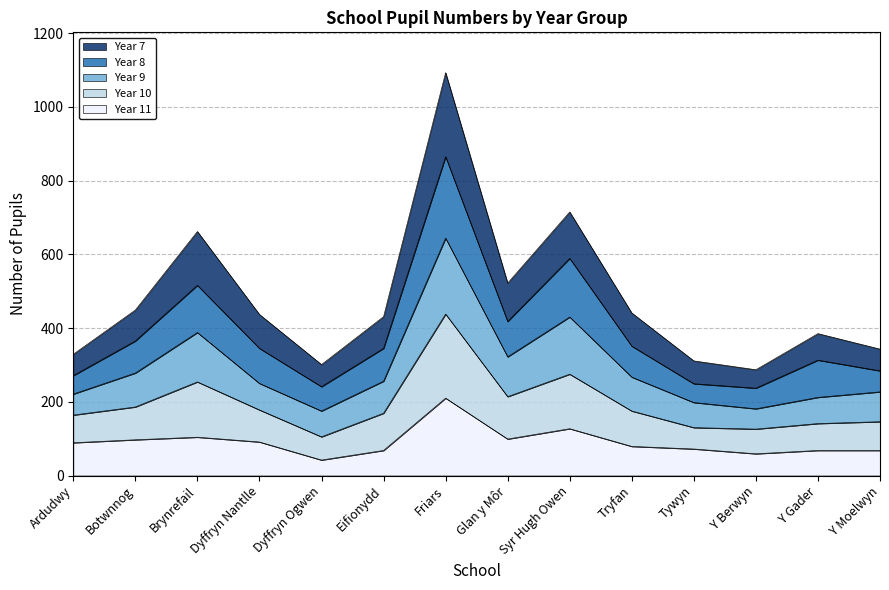

At which label does Year 9 reach its peak?

Friars